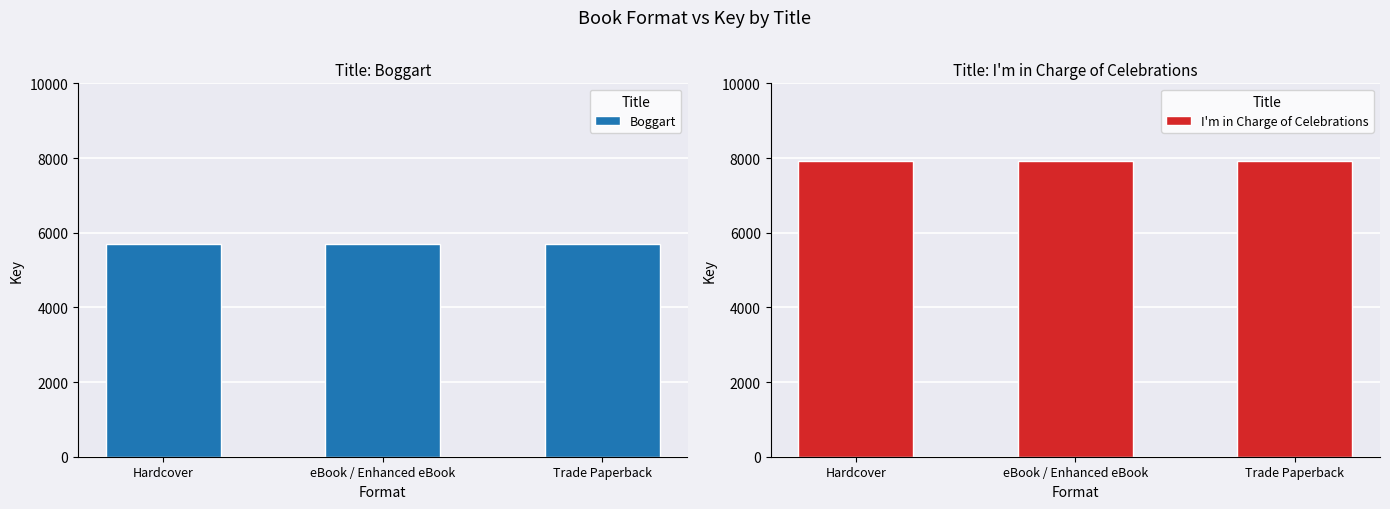

At which label does Boggart reach its minimum?

Hardcover